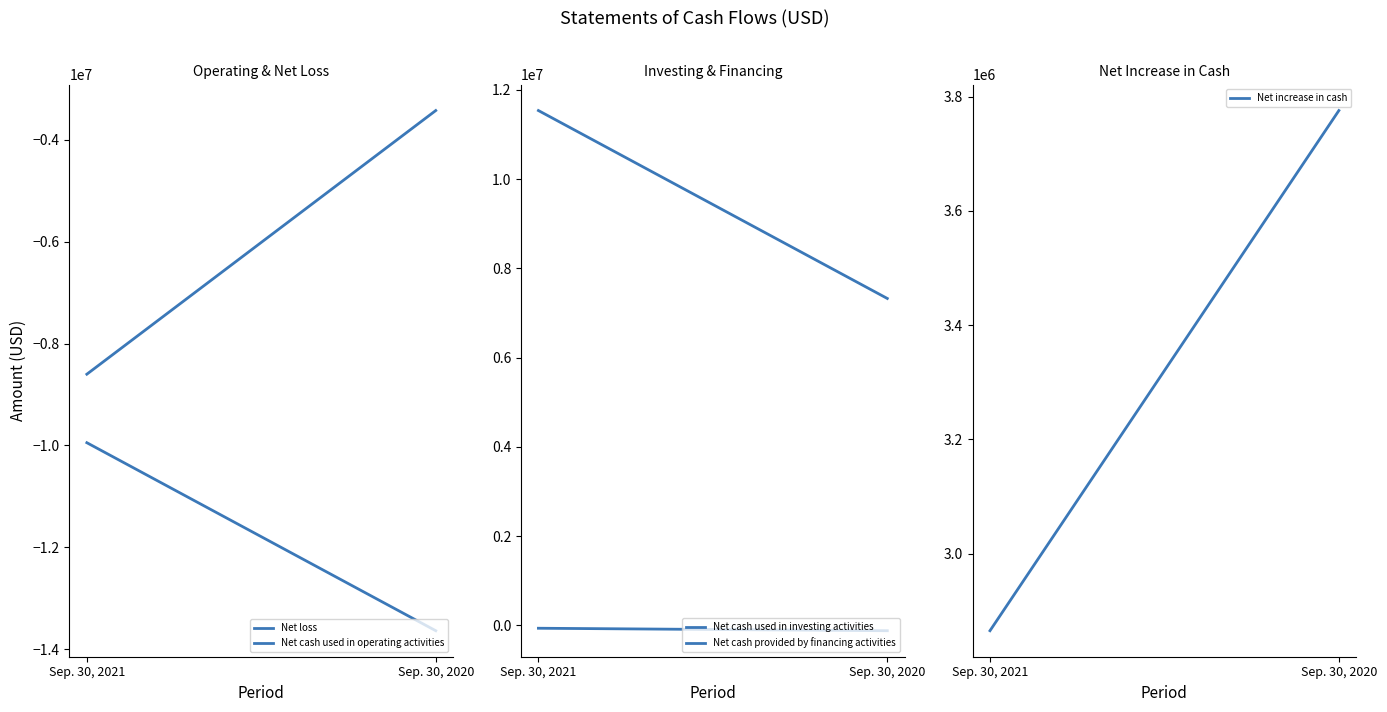

Reading left to right, extract all data points from this chart.

Net loss: -9948168	-13640160
Net cash used in operating activities: -8602826	-3425302
Net cash used in investing activities: -67079	-122427
Net cash provided by financing activities: 11534854	7323377
Net increase in cash: 2864949	3775648